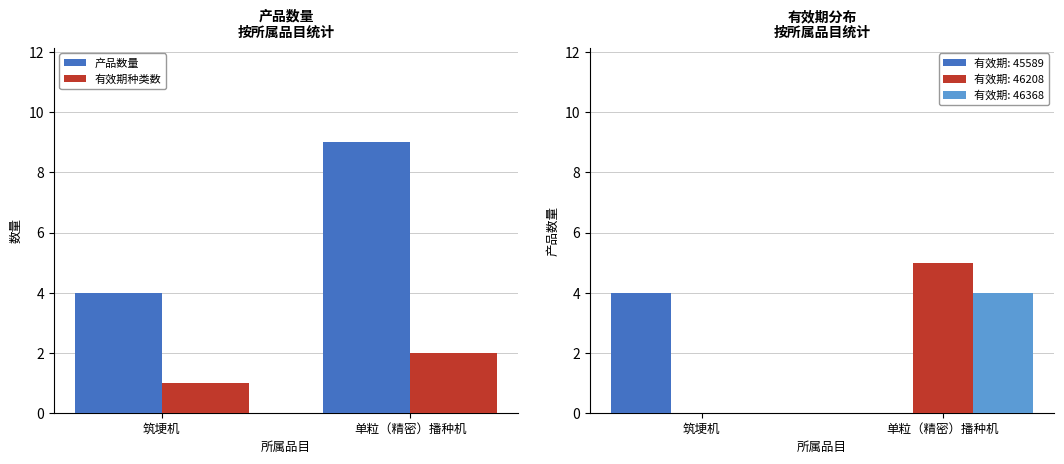

What position from the right is 筑埂机?

2